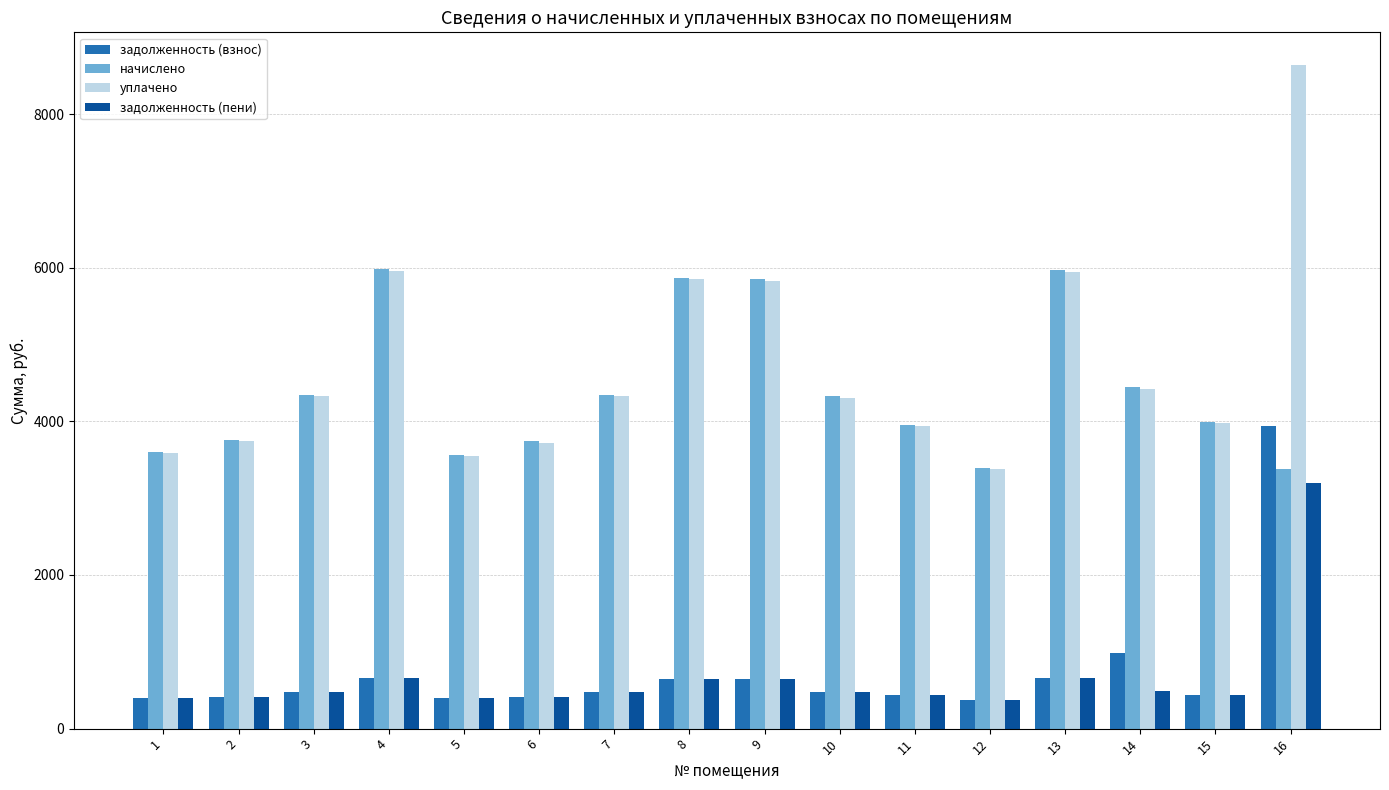

What is the total value across all series at 16?

19150.3